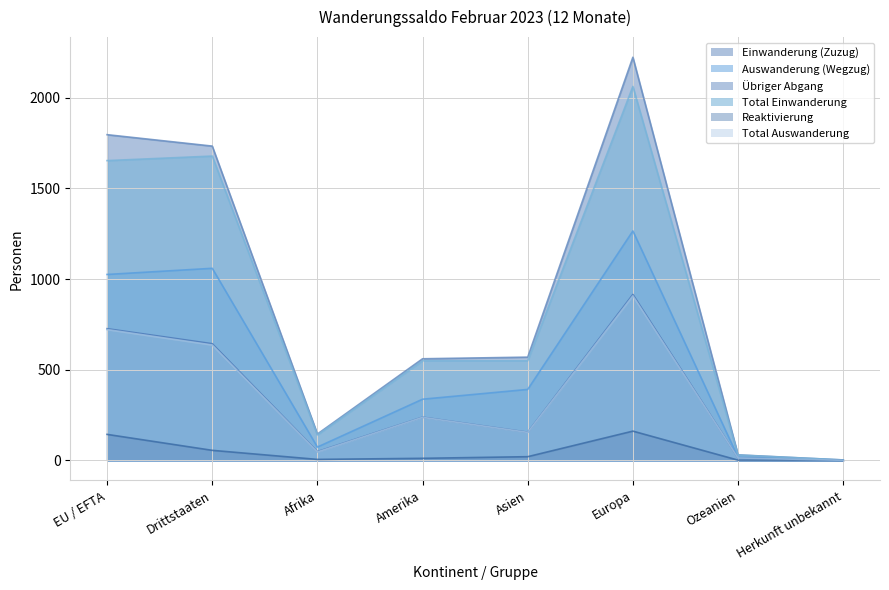

True or false: Total Auswanderung has a value of 46 at Afrika.

True